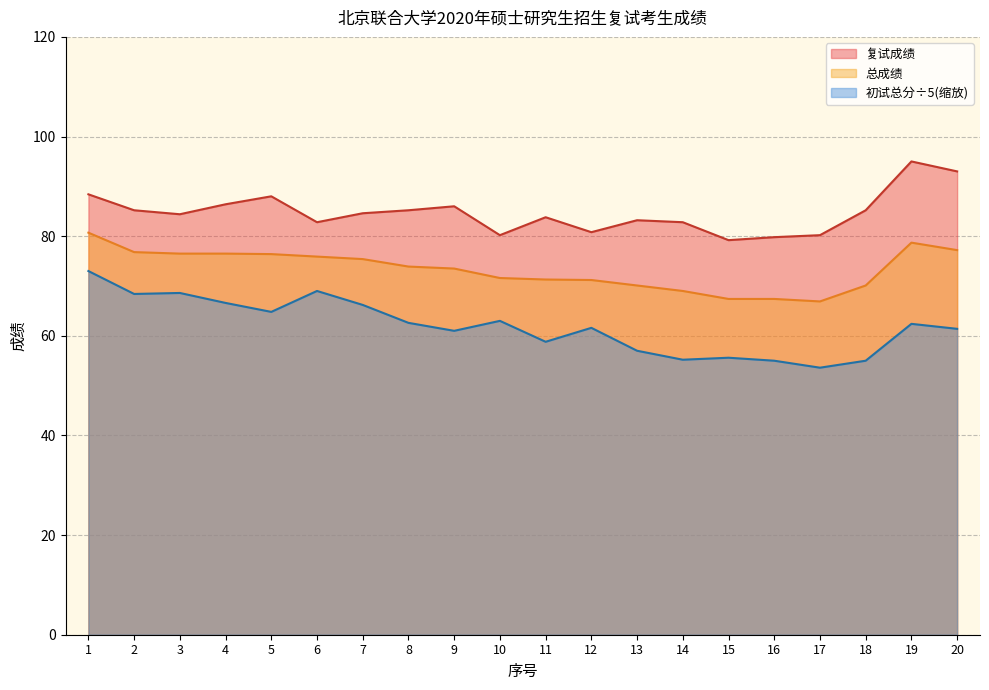

What is the value of the 复试成绩 point at the 6th from the left?

82.8